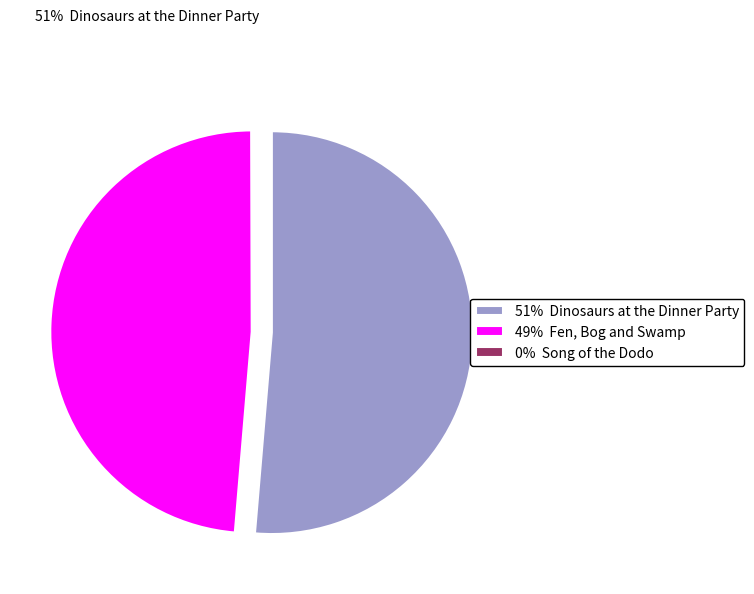

Which slice is the smallest?

Song of the Dodo